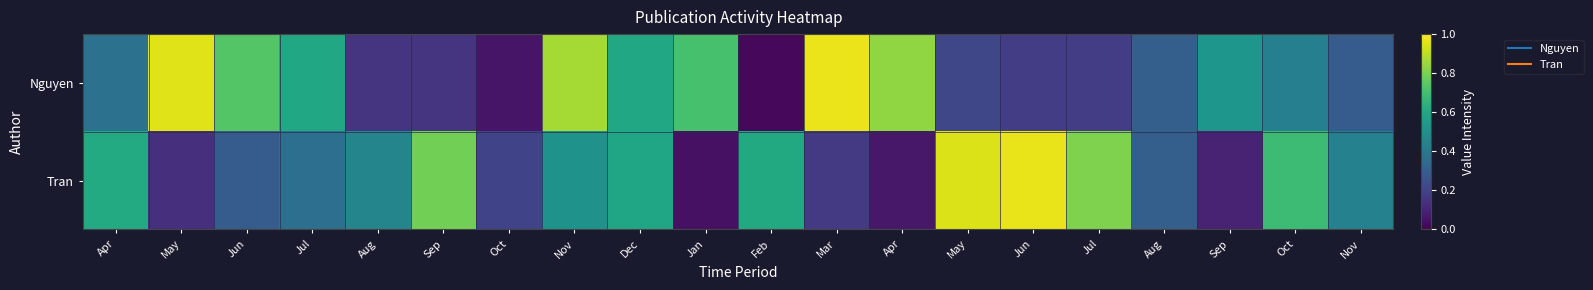

At how many categories does at least one series exceed 0?

20